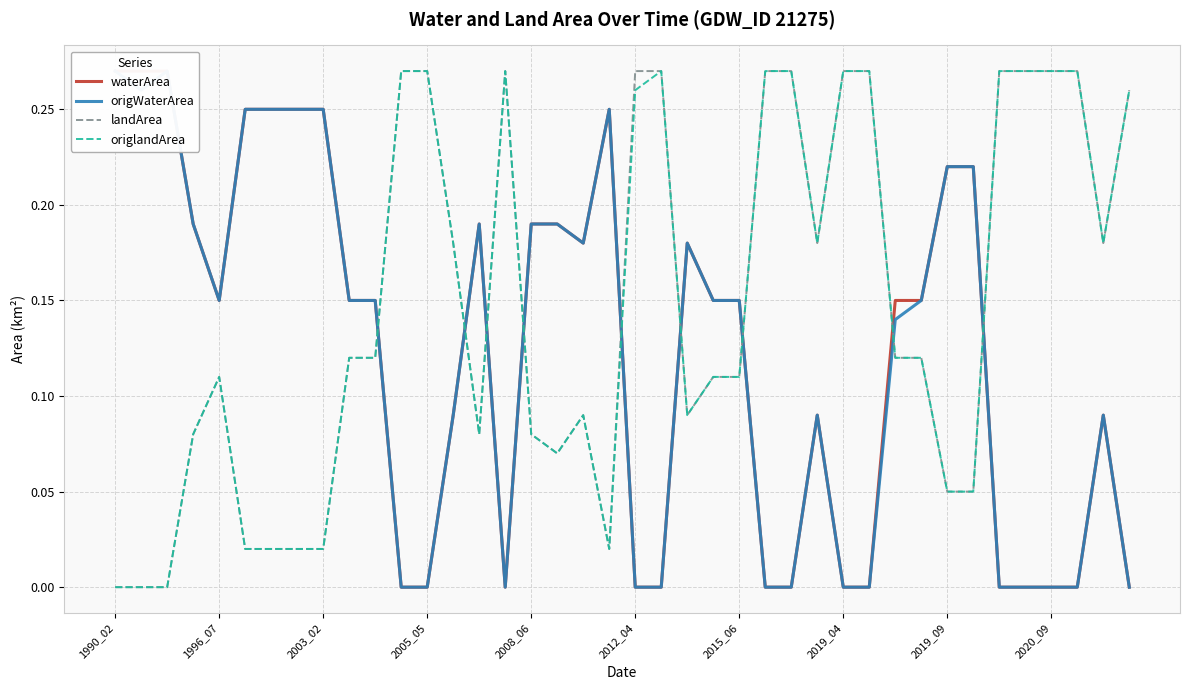

The value of origlandArea at 30 is 0.1. True or false?

True